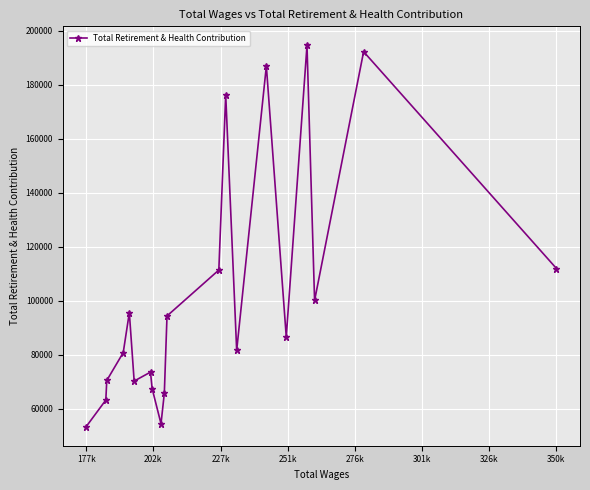

What is the minimum value shown in the chart?

53412